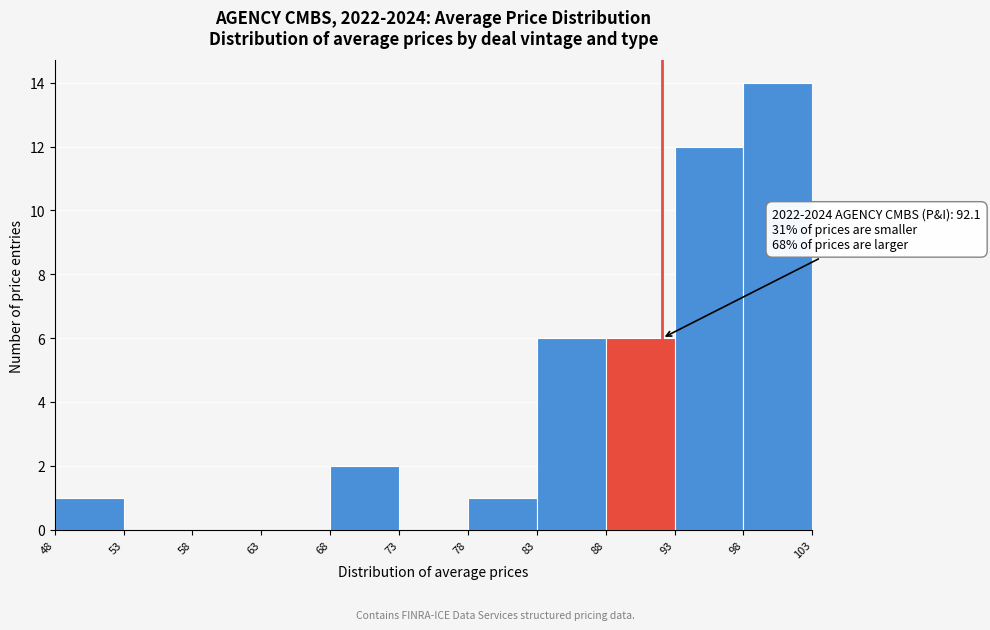

Over which range of the x-axis is the bar tallest?

98 to 103